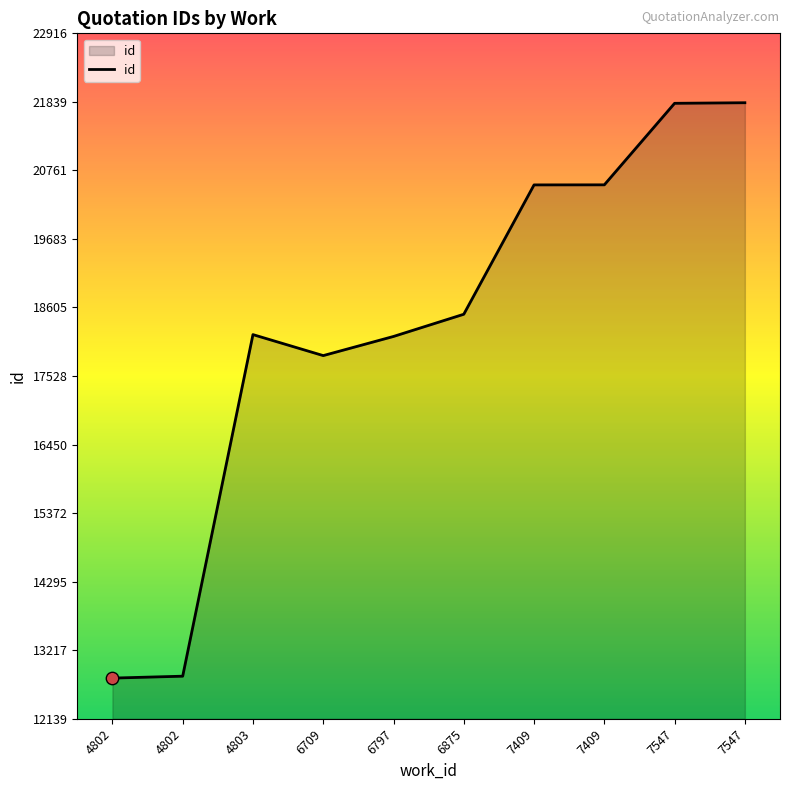

Approximately how many times larger is the value at 6709 compared to 7409?

0.9